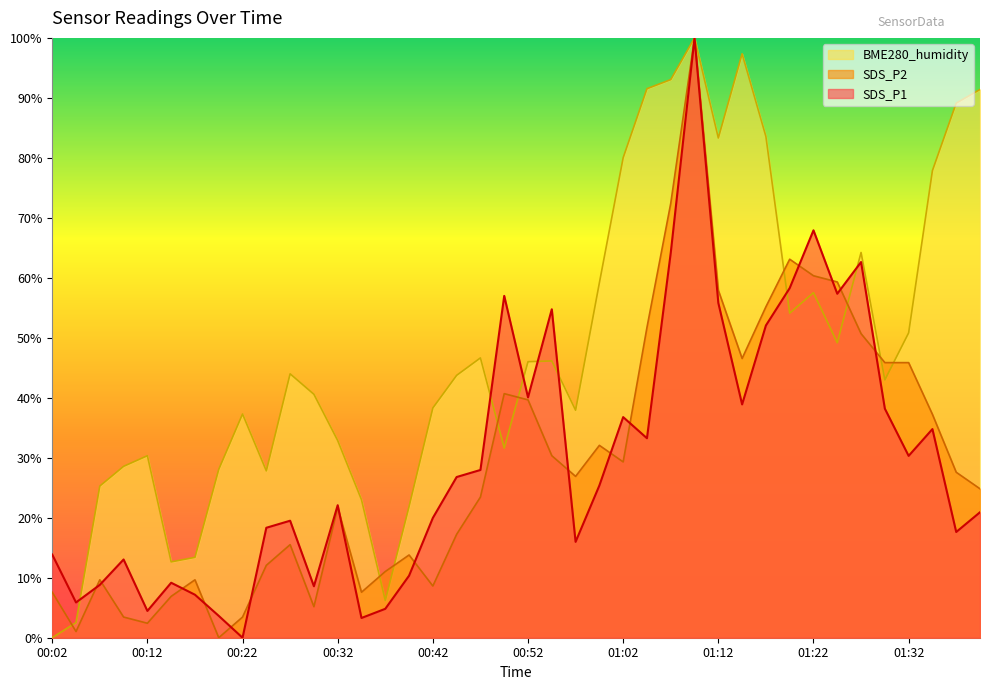

Between which two adjacent categories do SDS_P2 and SDS_P1 first intersect?

00:04 and 00:07